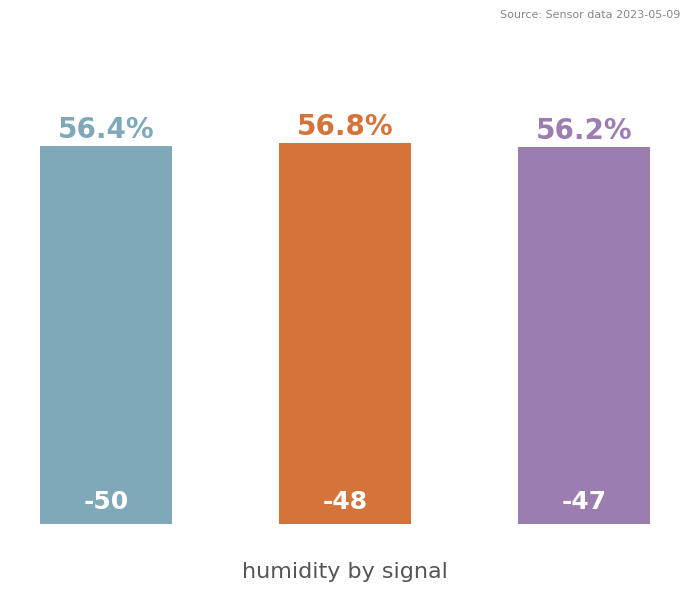

Reading right to left, what are all the values shown in this chart?

56.2	56.8	56.4